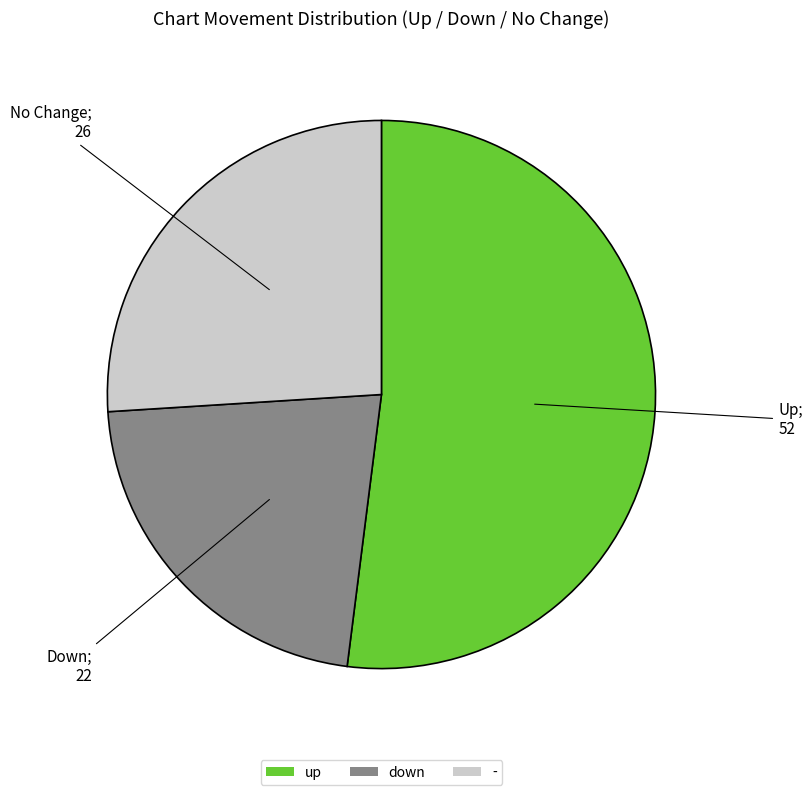

True or false: up accounts for 47% of the total.

False